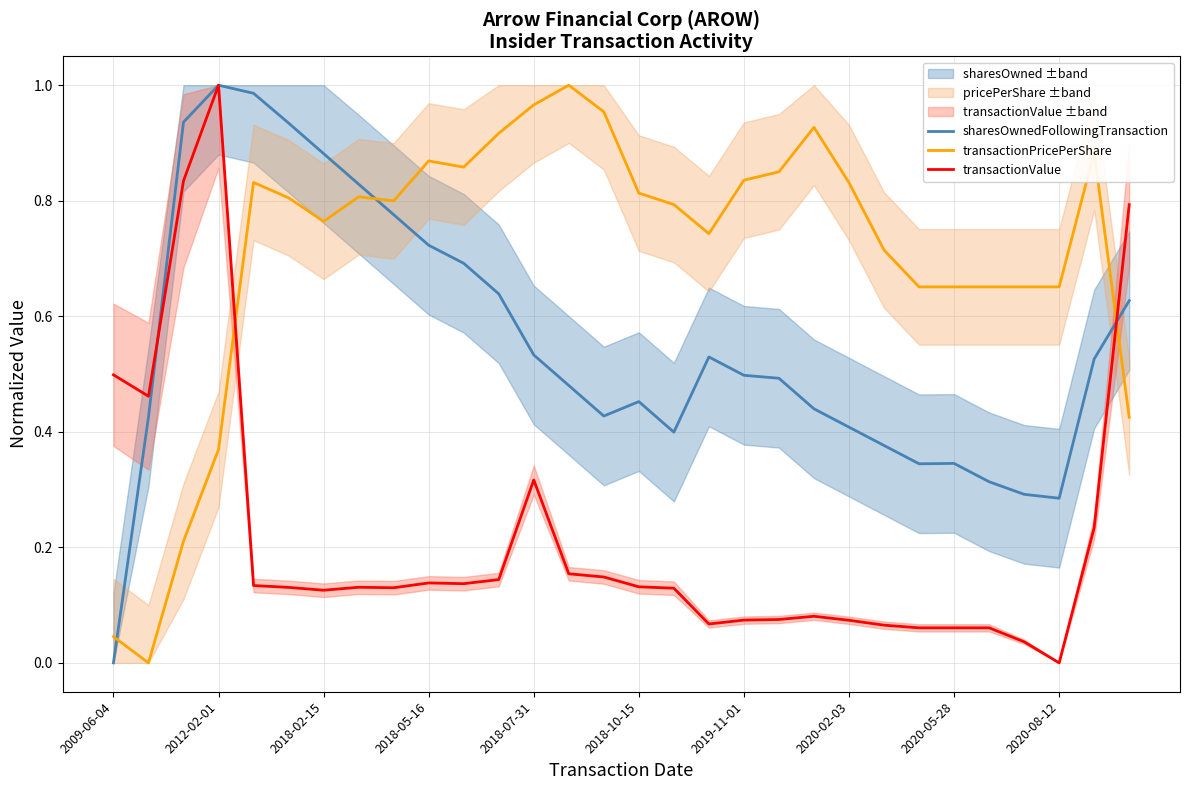

Rank the series by their average value, from highest to lowest.

transactionPricePerShare, sharesOwnedFollowingTransaction, transactionValue